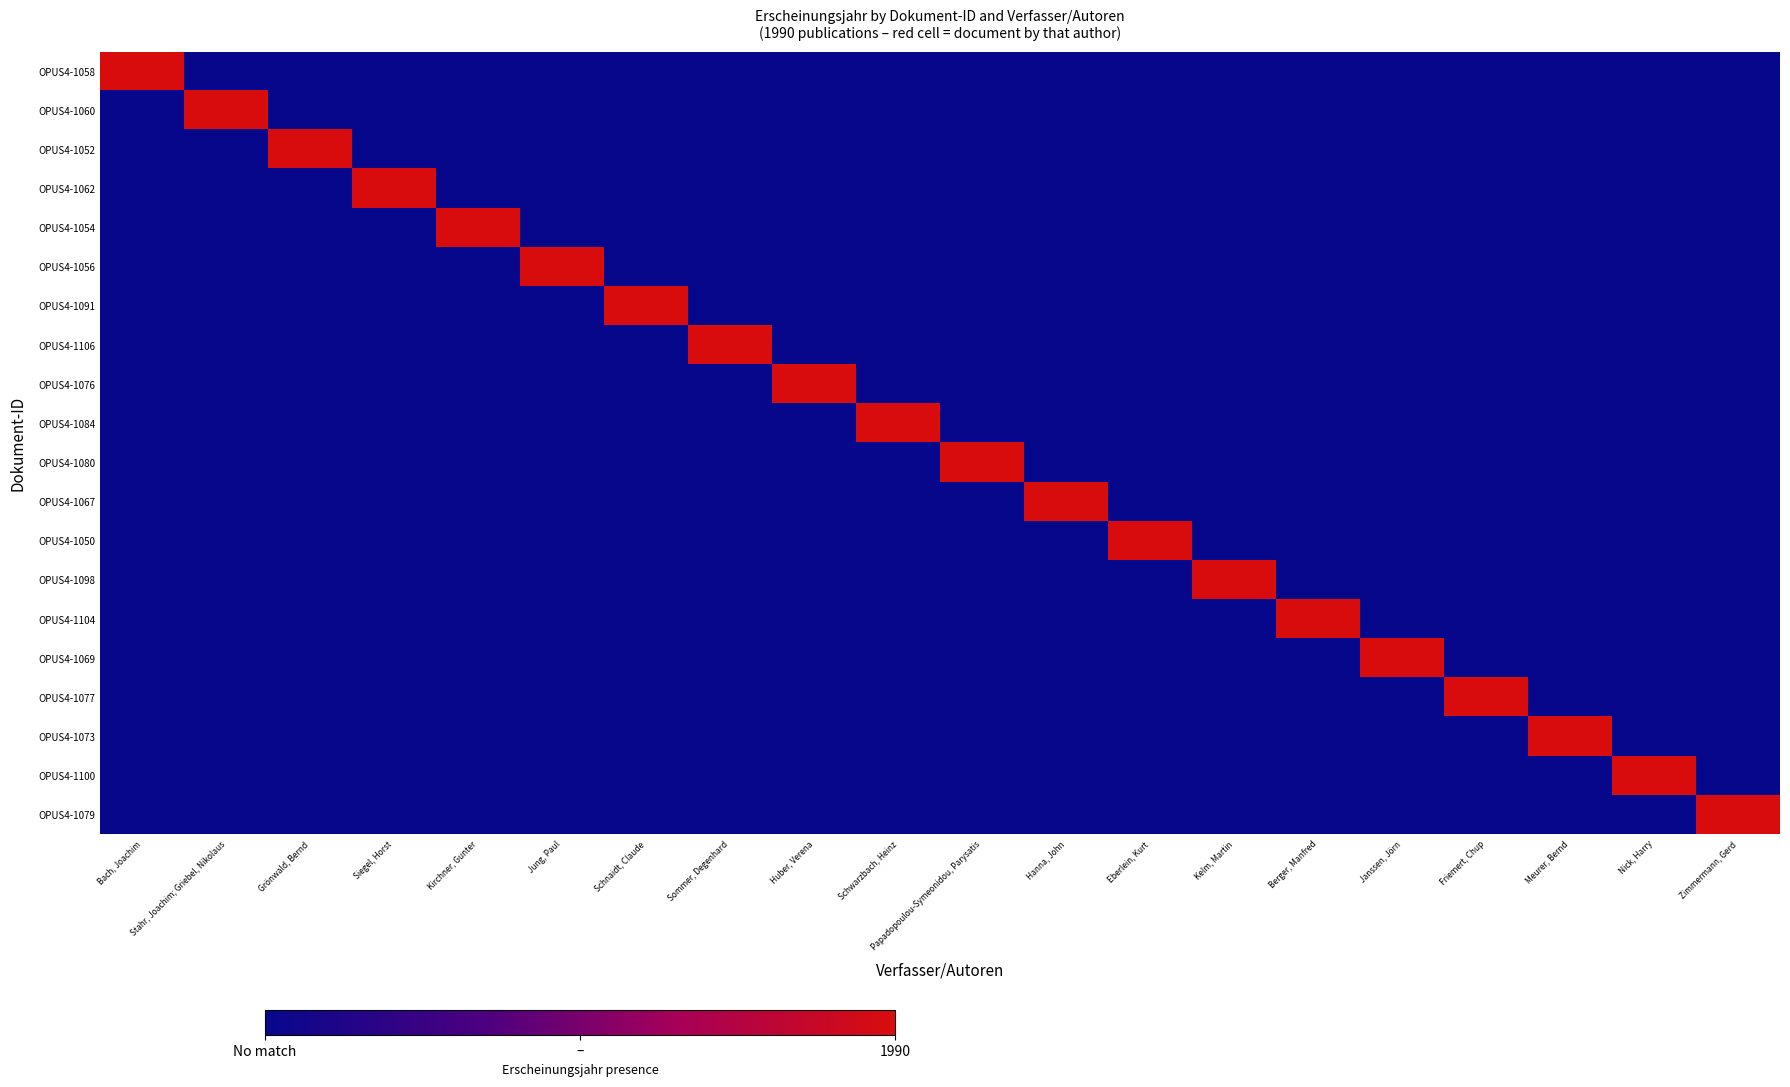

What is the maximum value shown in the chart?

1